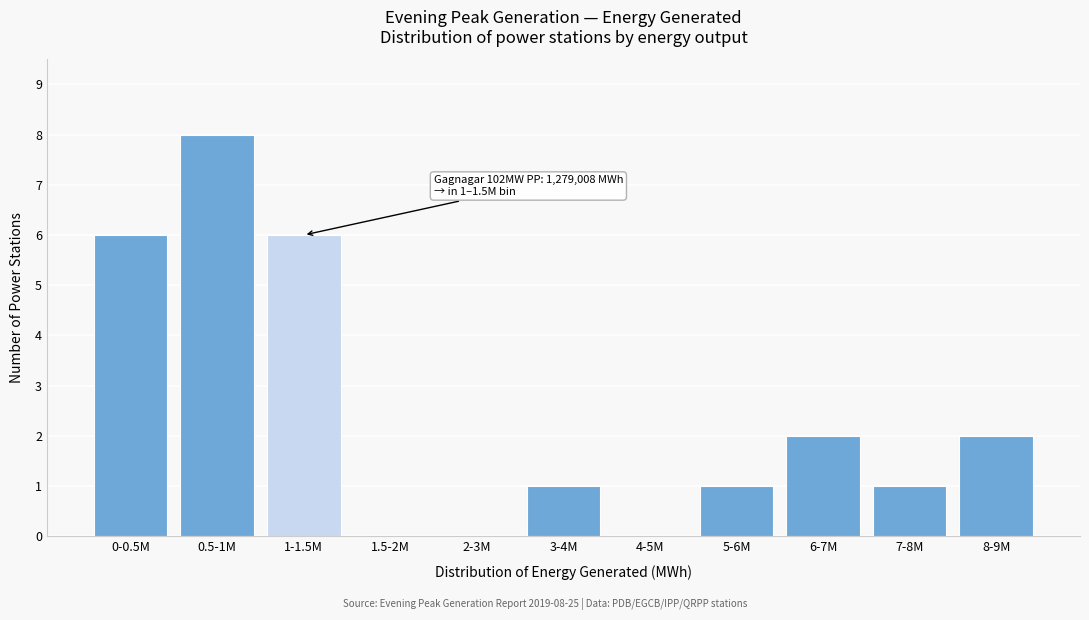

Reading right to left, transcribe all the data shown in this chart.

8-9M=2	7-8M=1	6-7M=2	5-6M=1	4-5M=0	3-4M=1	2-3M=0	1.5-2M=0	1-1.5M=6	0.5-1M=8	0-0.5M=6